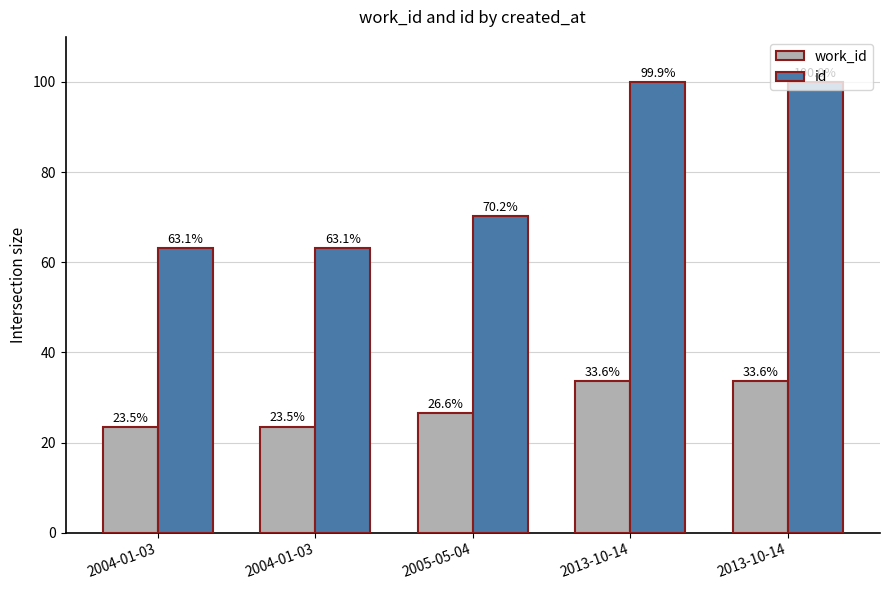

Count the number of data series in this chart.

2